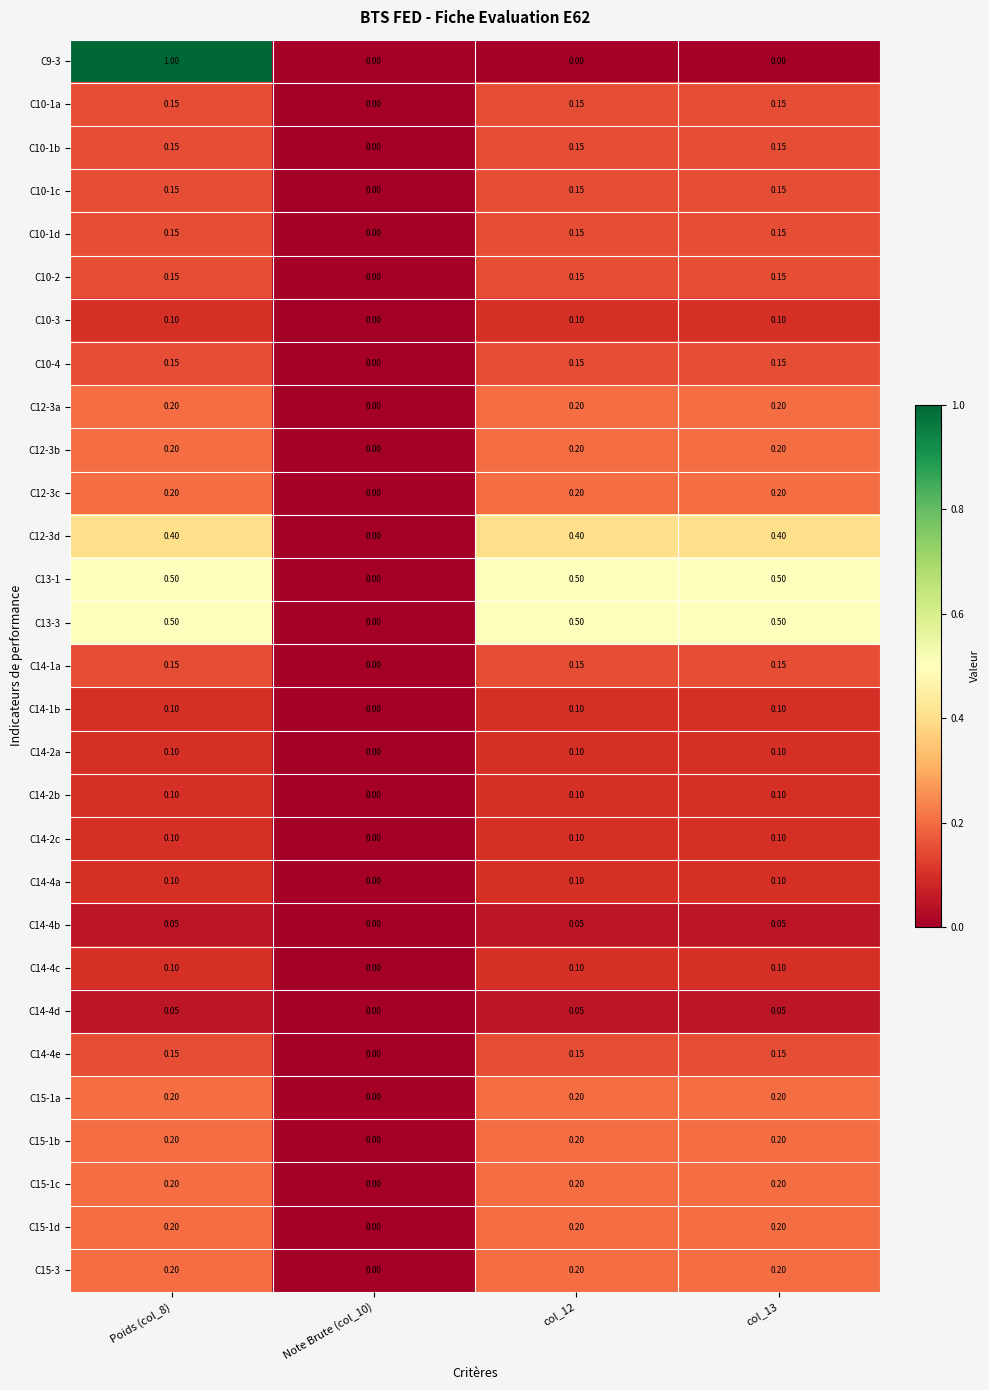

Is the value of C15-1b at col_12 greater than the value of C12-3d at col_12?

No